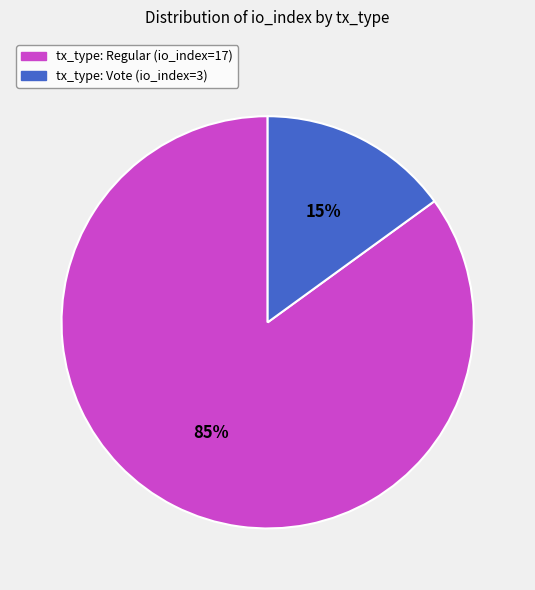

To the nearest percent, what is the combined percentage of tx_type: Regular (io_index=17) and tx_type: Vote (io_index=3)?

100%